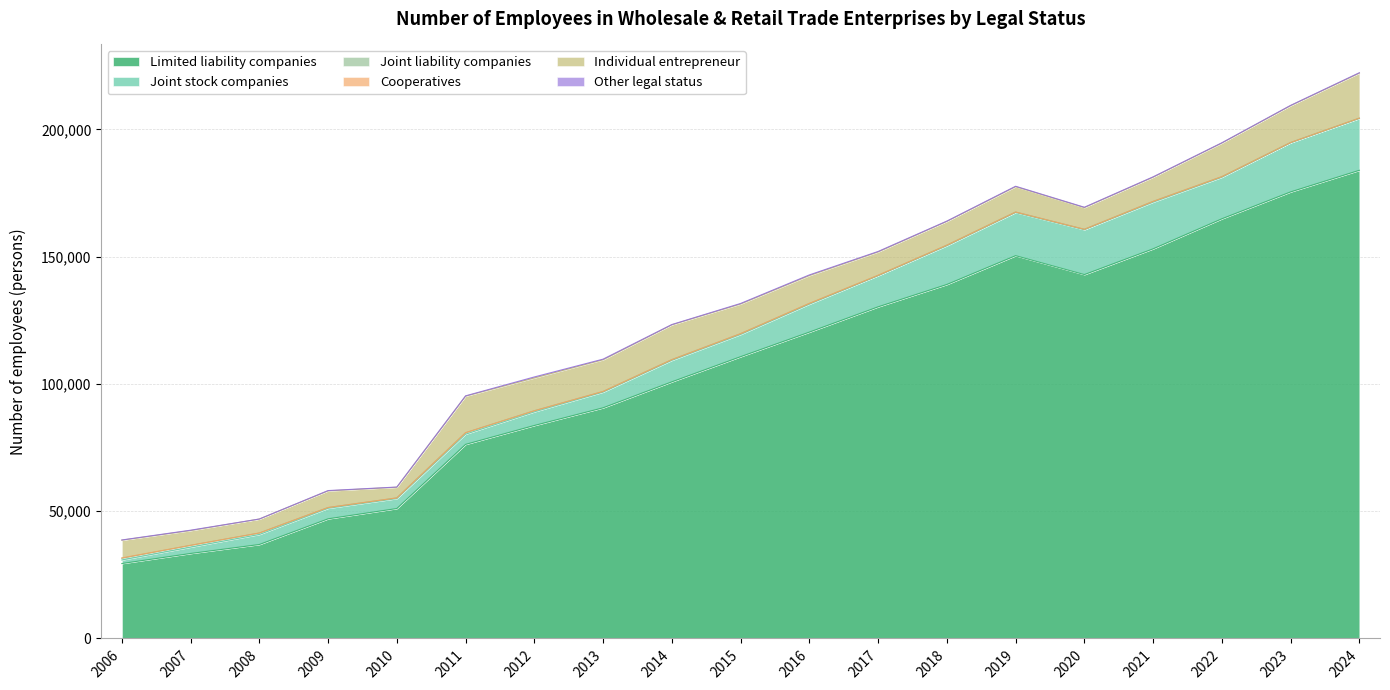

What is the difference between the highest and lowest values at 2016?

120292